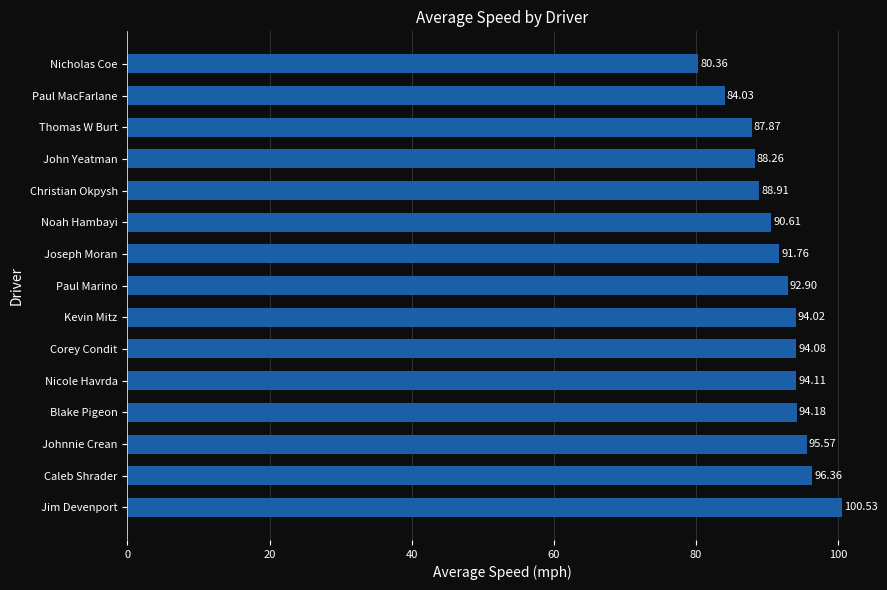

Are the bars horizontal?

Yes